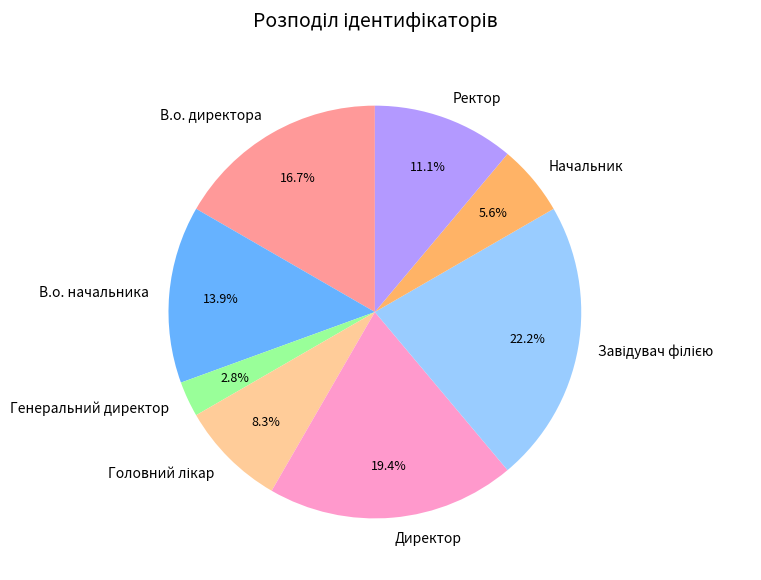

What is the smallest slice in the pie chart?

Генеральний директор